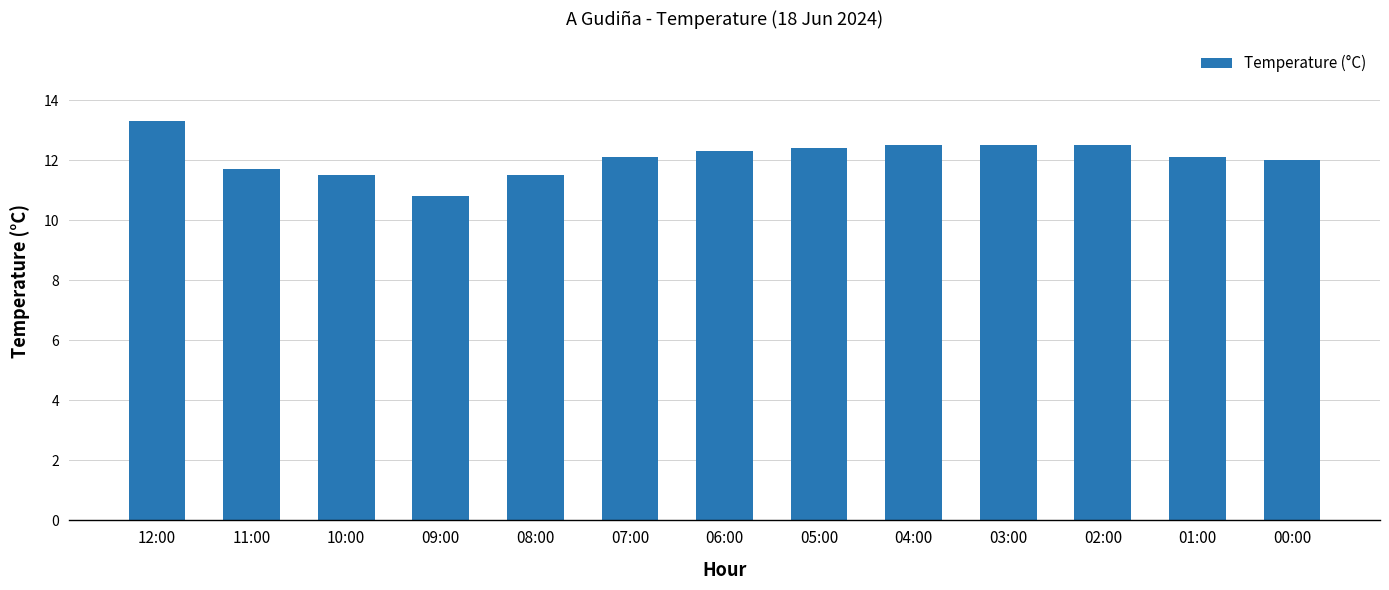

What is the value of the 6th bar from the left?

12.1